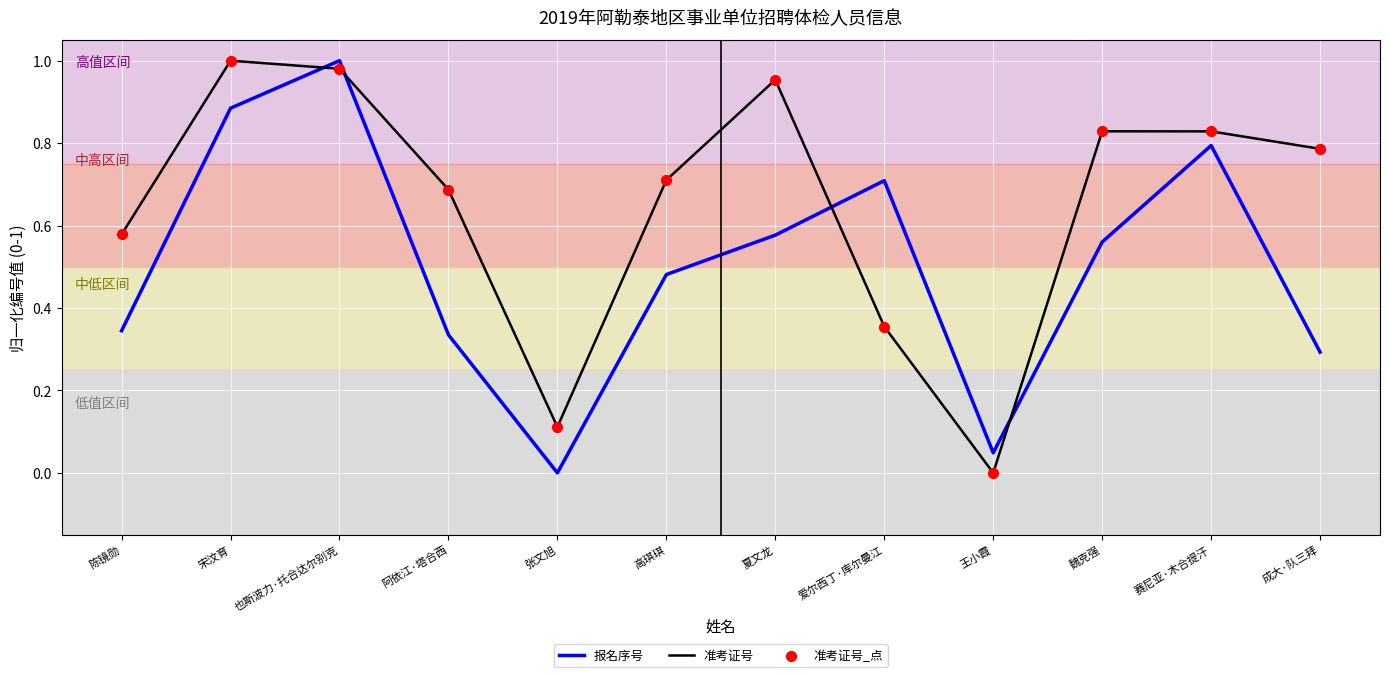

Which series changed the most between 陈镜勋 and 也斯波力·托合达尔别克?

报名序号